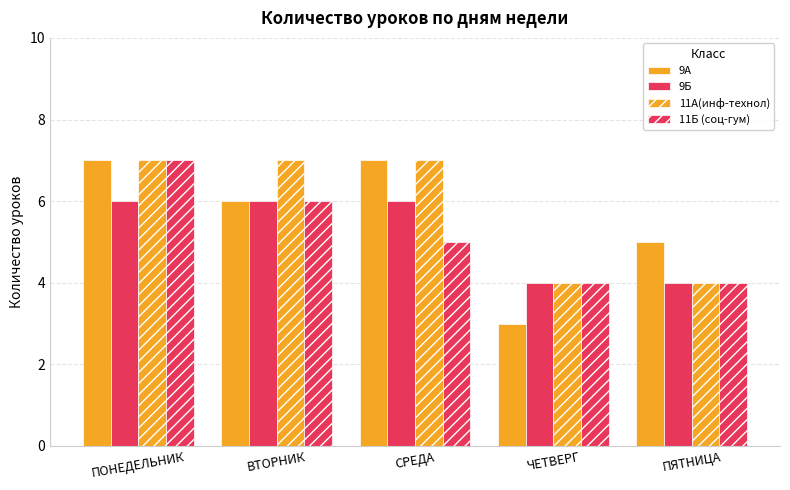

How many values in the 11Б (соц-гум) series are below 5?

2